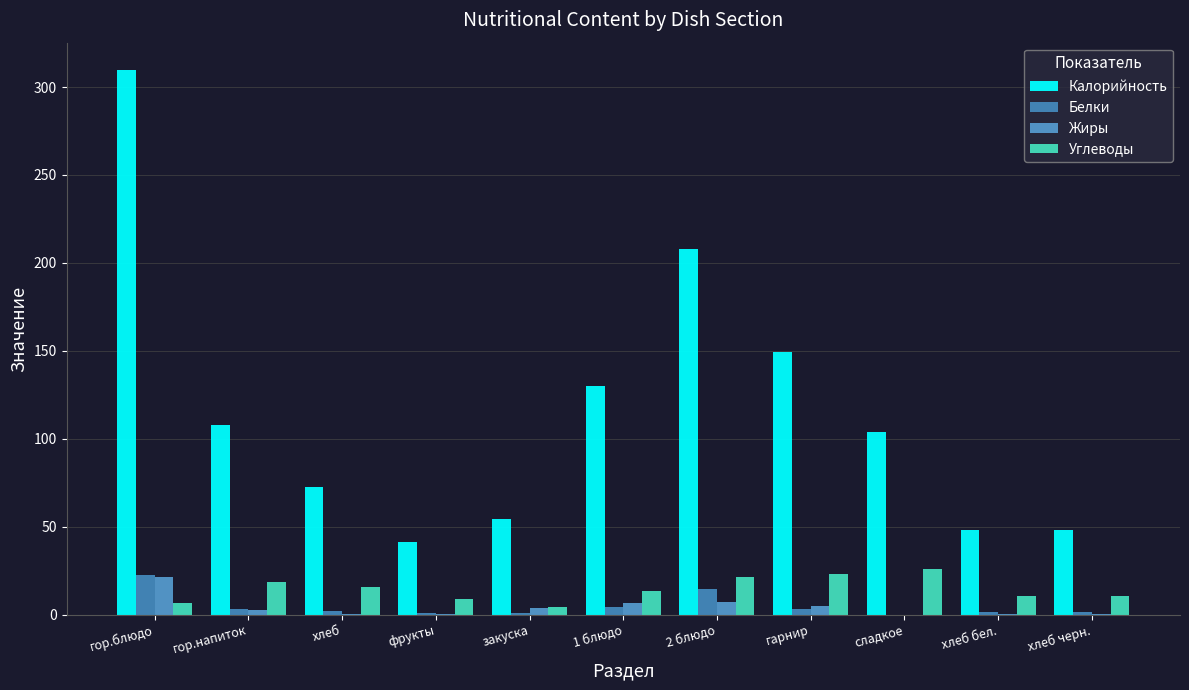

Count the number of data series in this chart.

4